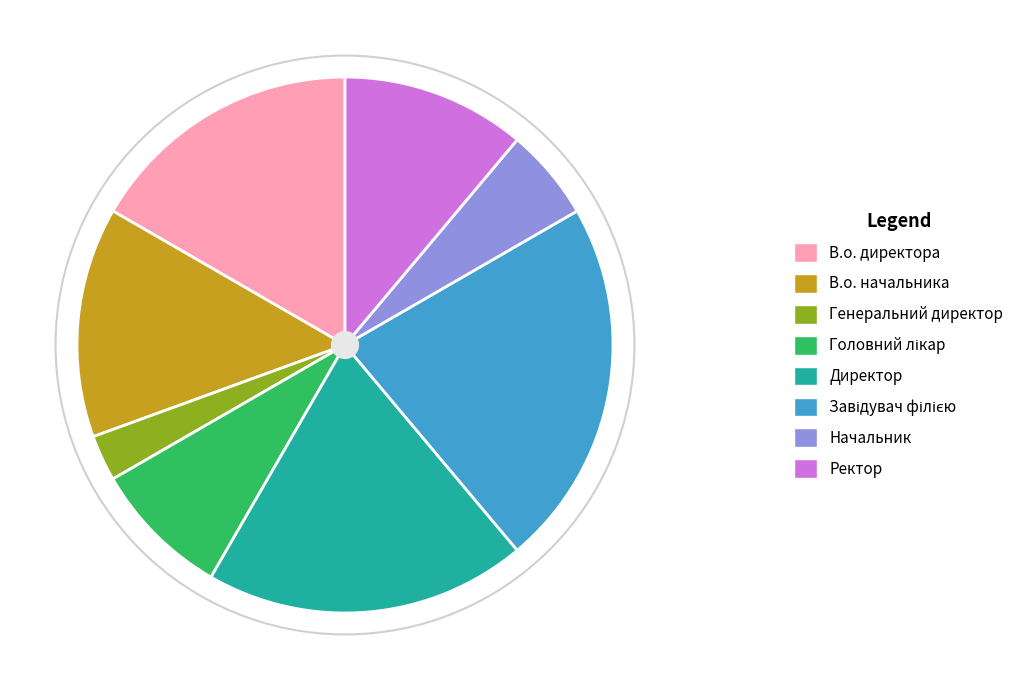

Which slice is the smallest?

Генеральний директор